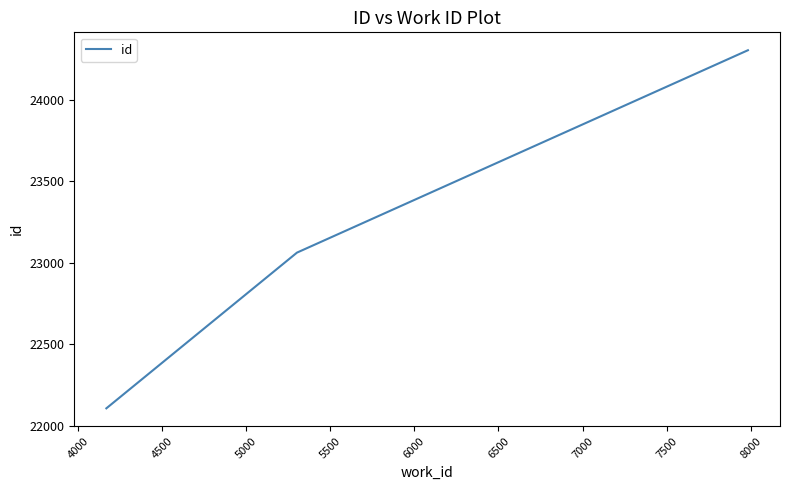

What is the smallest value displayed?

22108